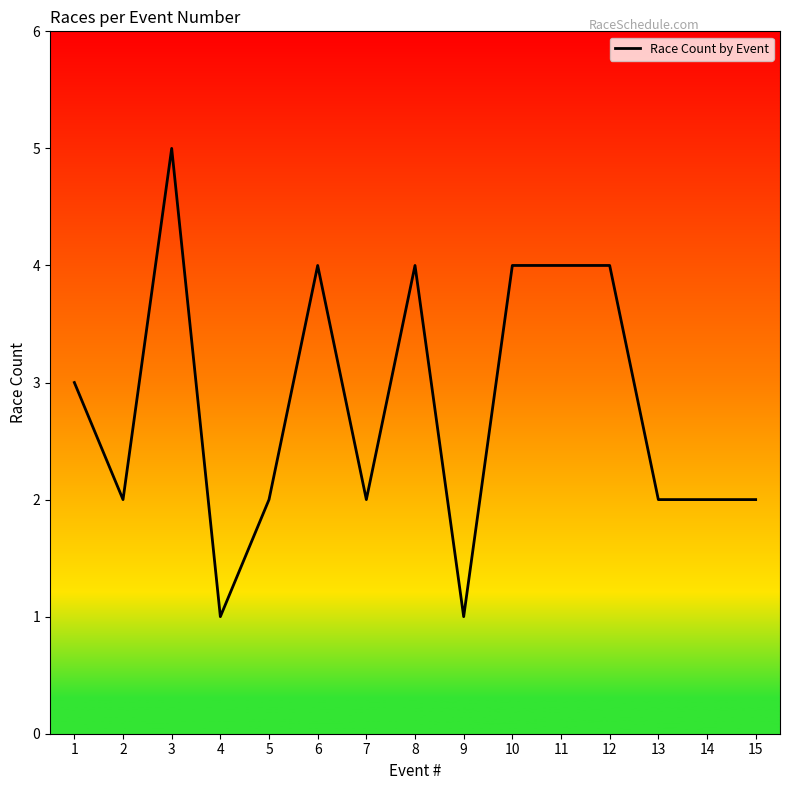

How many values are between 2 and 4?

12